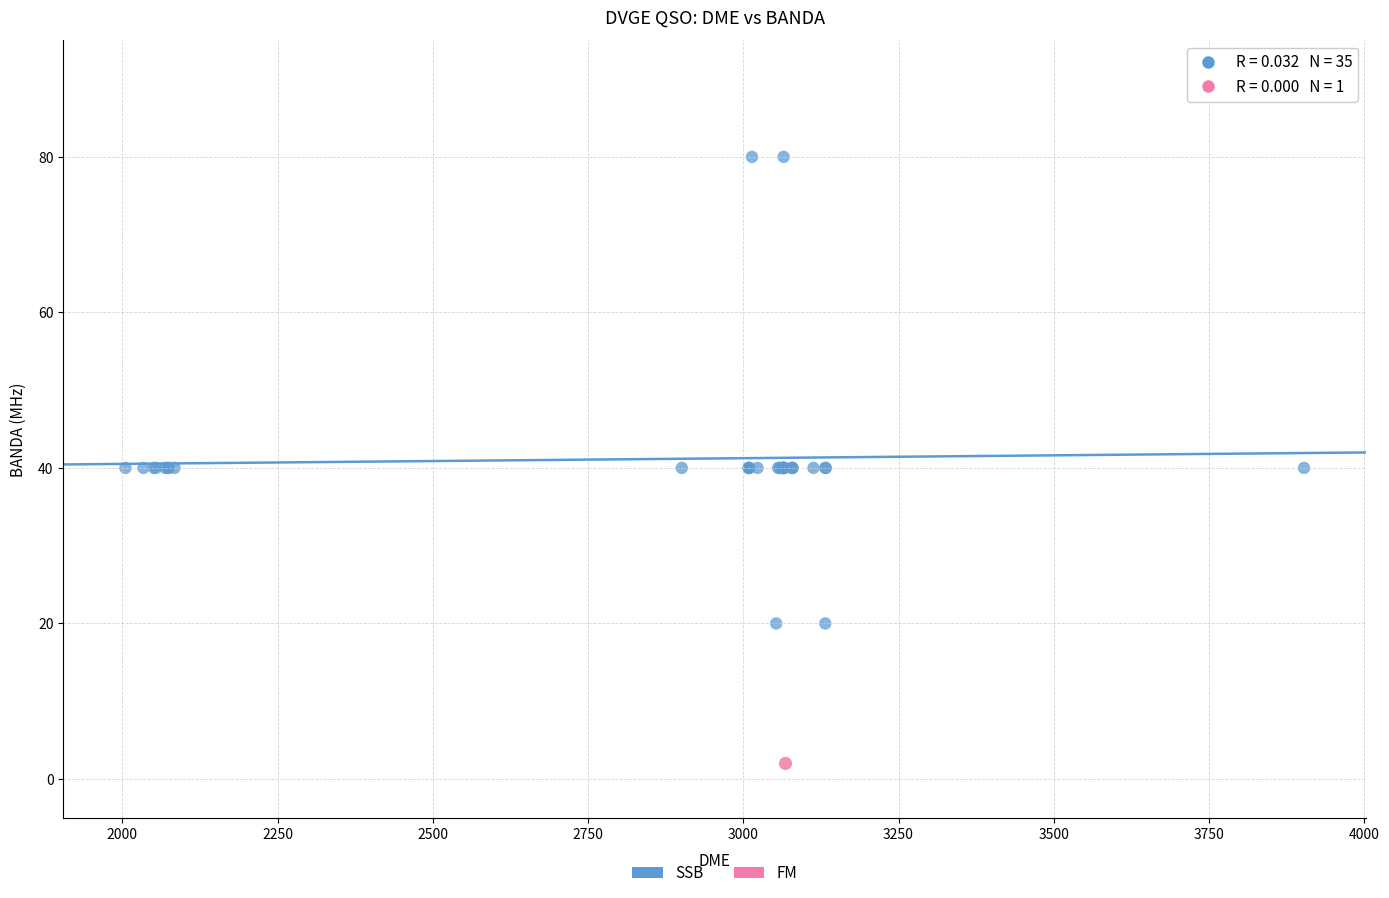

What are all the series names shown in the legend?

SSB, FM